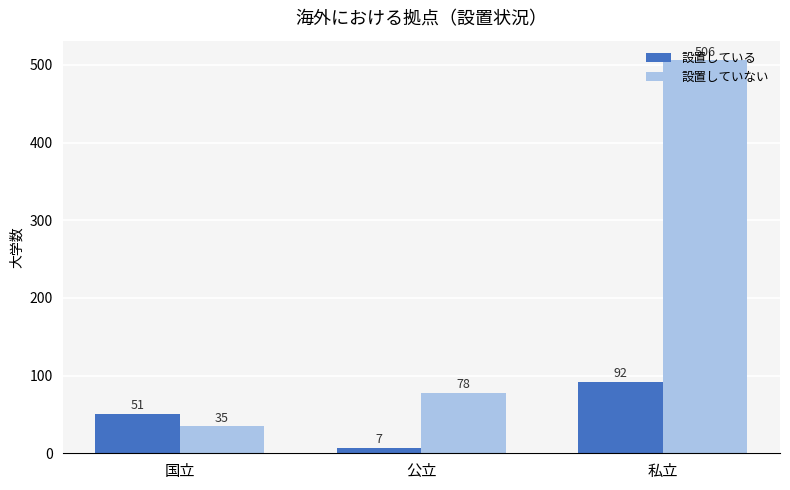

Reading left to right, extract all data points from this chart.

設置している: 51	7	92
設置していない: 35	78	506